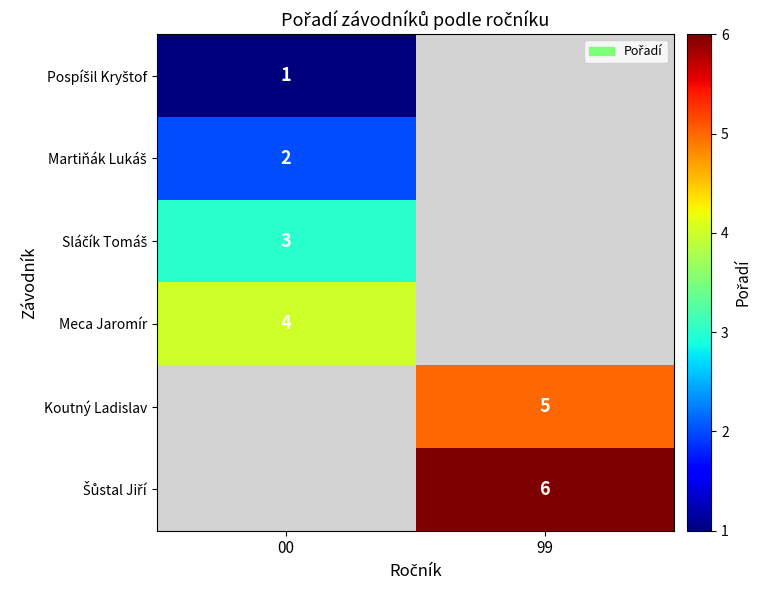

Is it true that Koutný Ladislav equals 5 at 99?

True